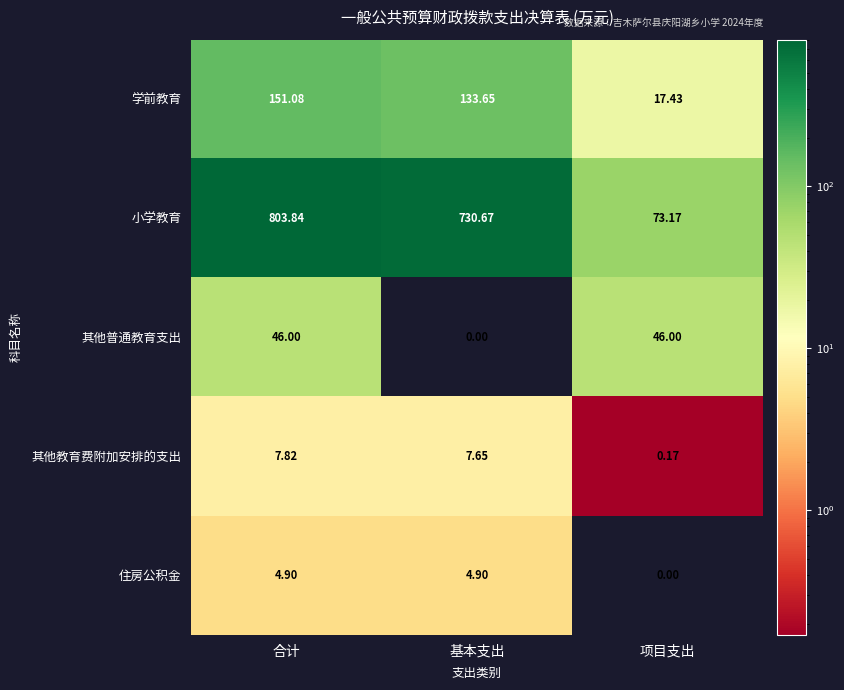

How many distinct data groups are displayed?

5